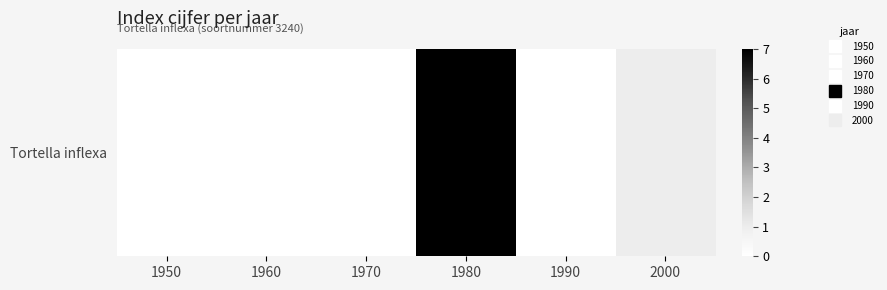

Rank the categories by value from lowest to highest.

1950, 1960, 1970, 1990, 2000, 1980